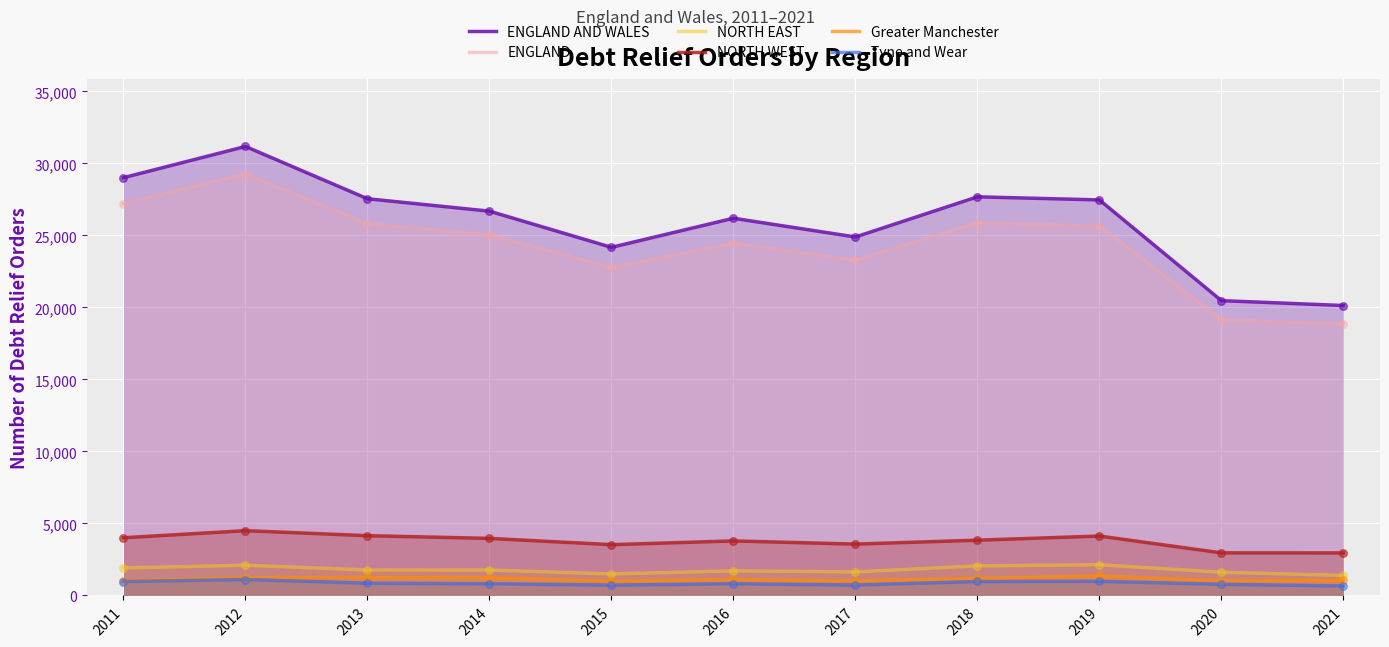

At which category is the sum across all series the highest?

2012